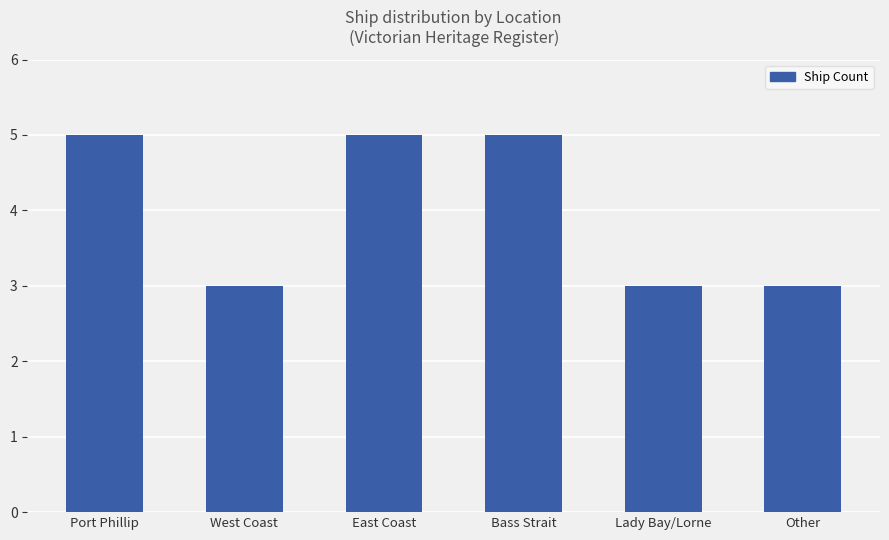

What is the sum of all values?

24